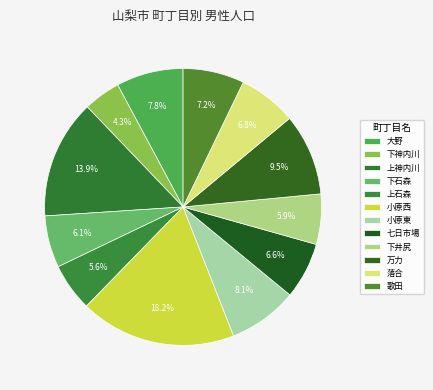

Count the number of slices in the pie.

12